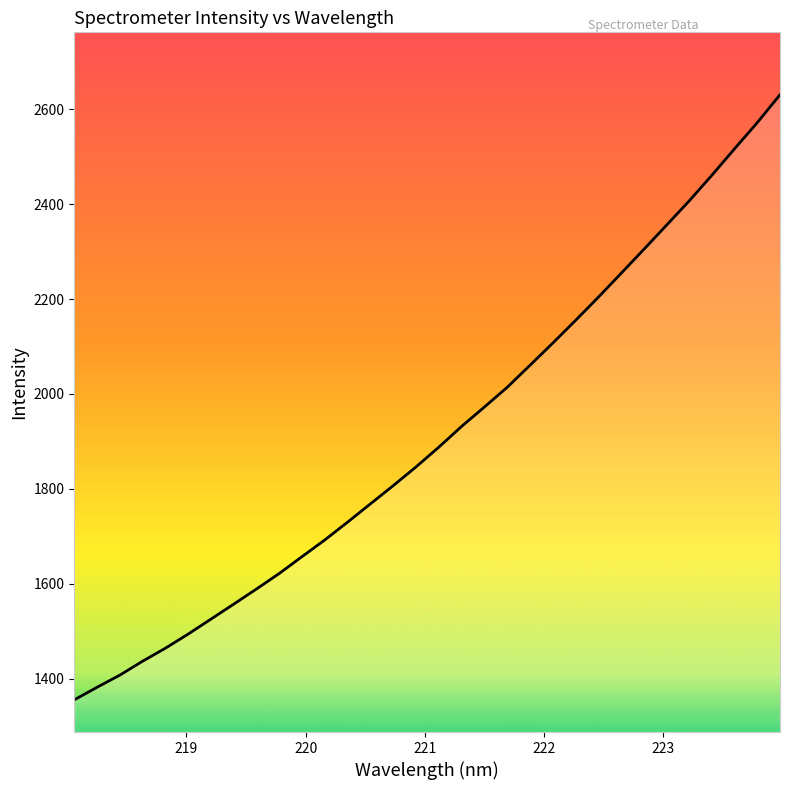

What is the maximum value shown in the chart?

2630.3